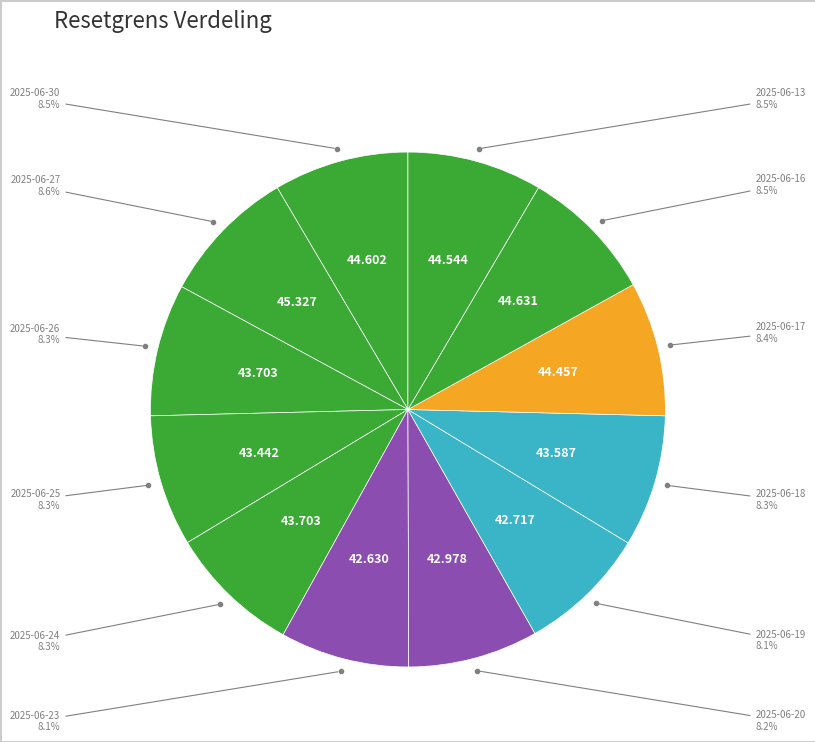

How many slices are in this pie chart?

12